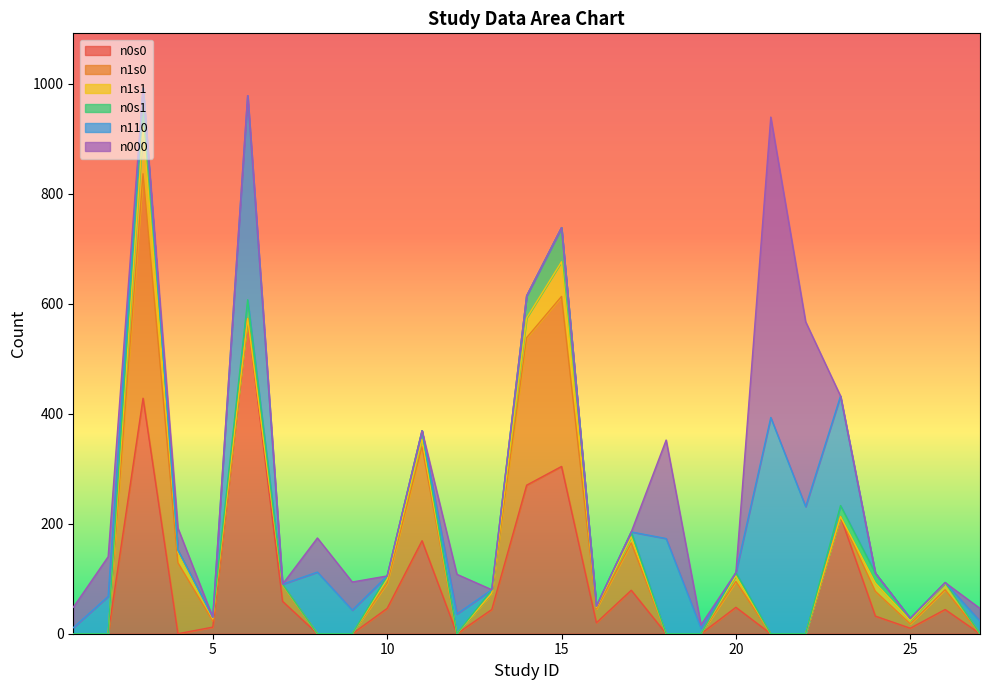

Between which two adjacent categories do n0s1 and n110 first intersect?

2 and 3